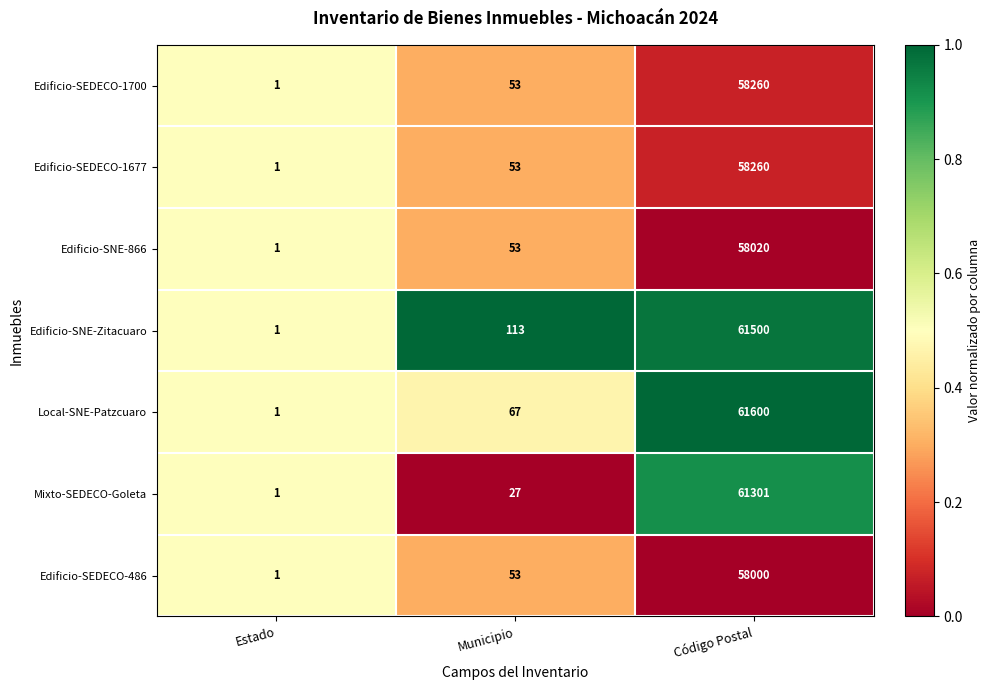

What is the maximum value shown in the chart?

61600